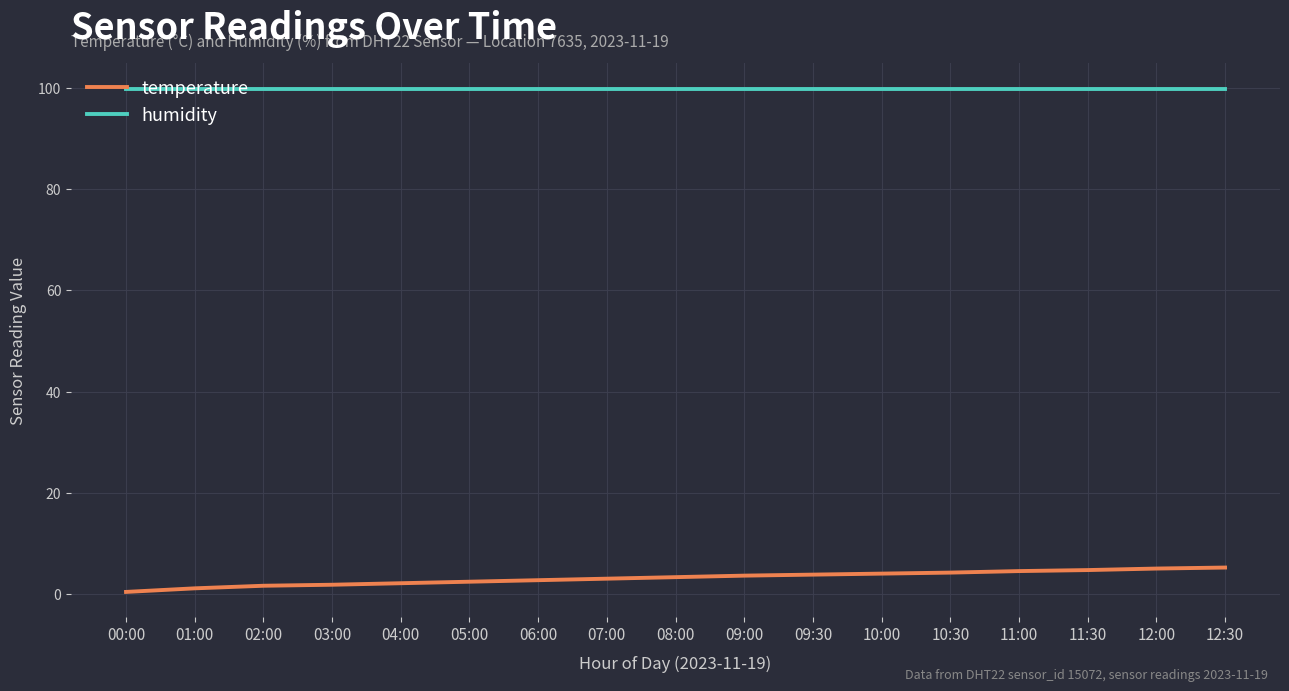

What are all the series names shown in the legend?

temperature, humidity